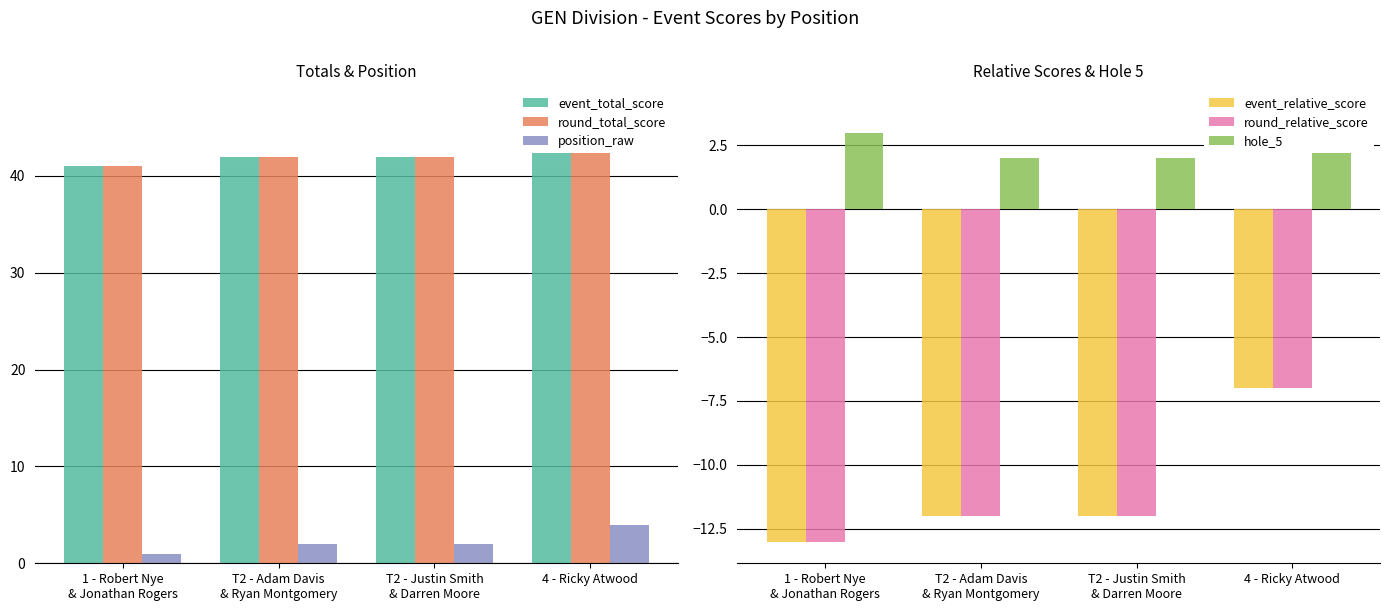

How many bars are there in total?

24